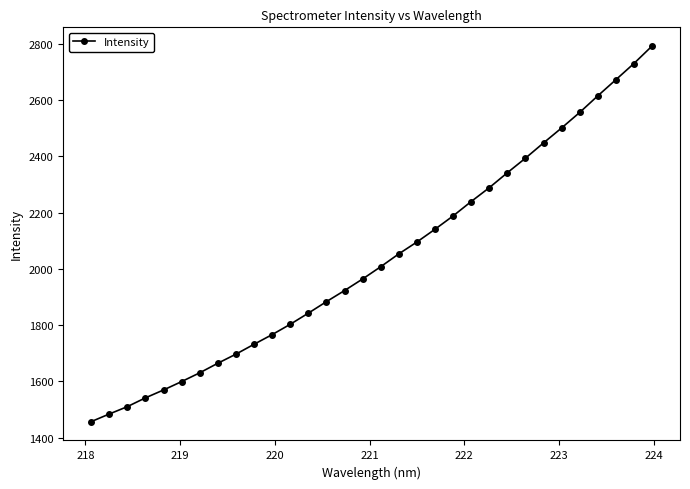

What is the value of the 9th point from the left?

1697.0